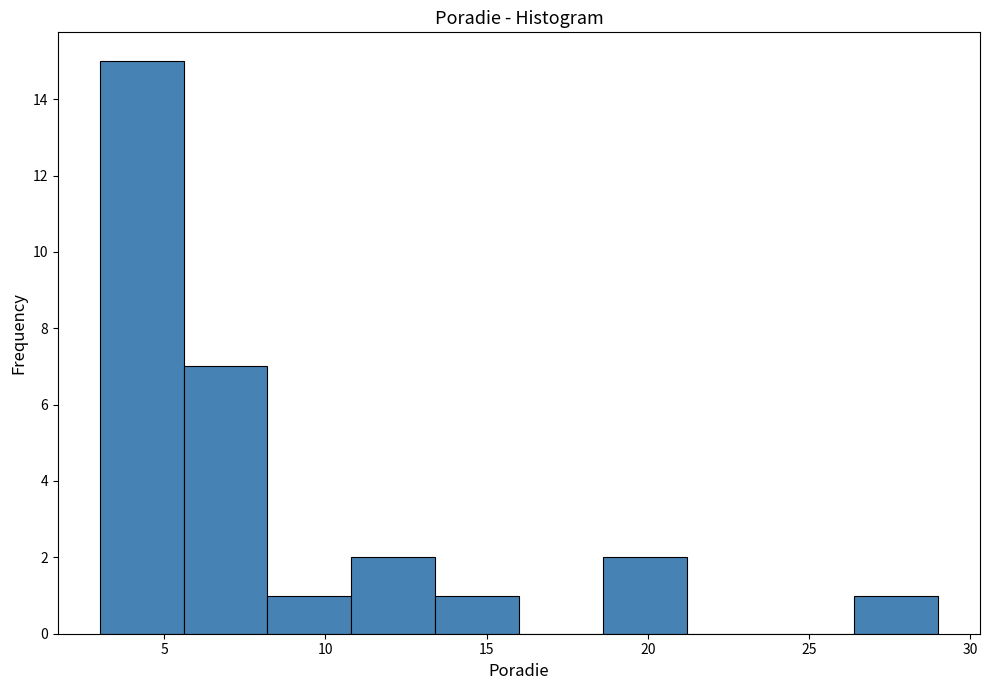

How tall is the bar that spans 8.2 to 10.8 on the x-axis? Neither the bar edges nor the heights are printed on the chart, so give them approximately, as read against the axes.

1